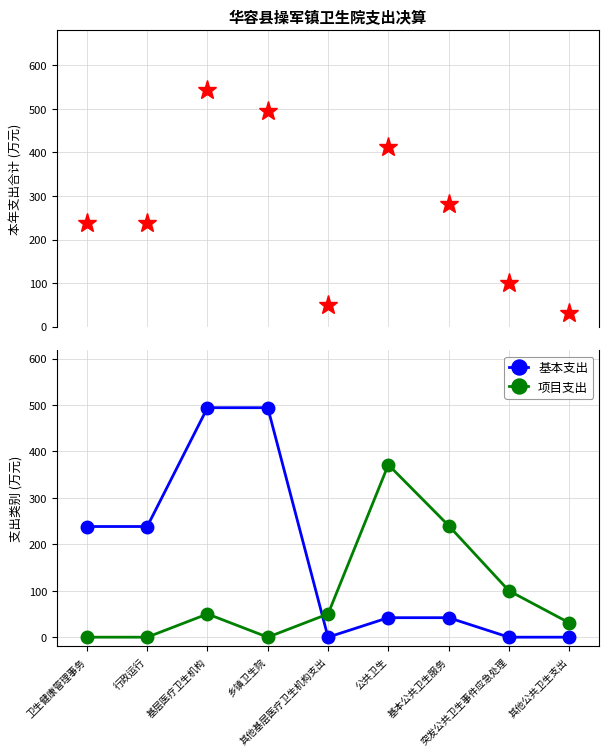

What is the label of the 7th point from the left?

基本公共卫生服务